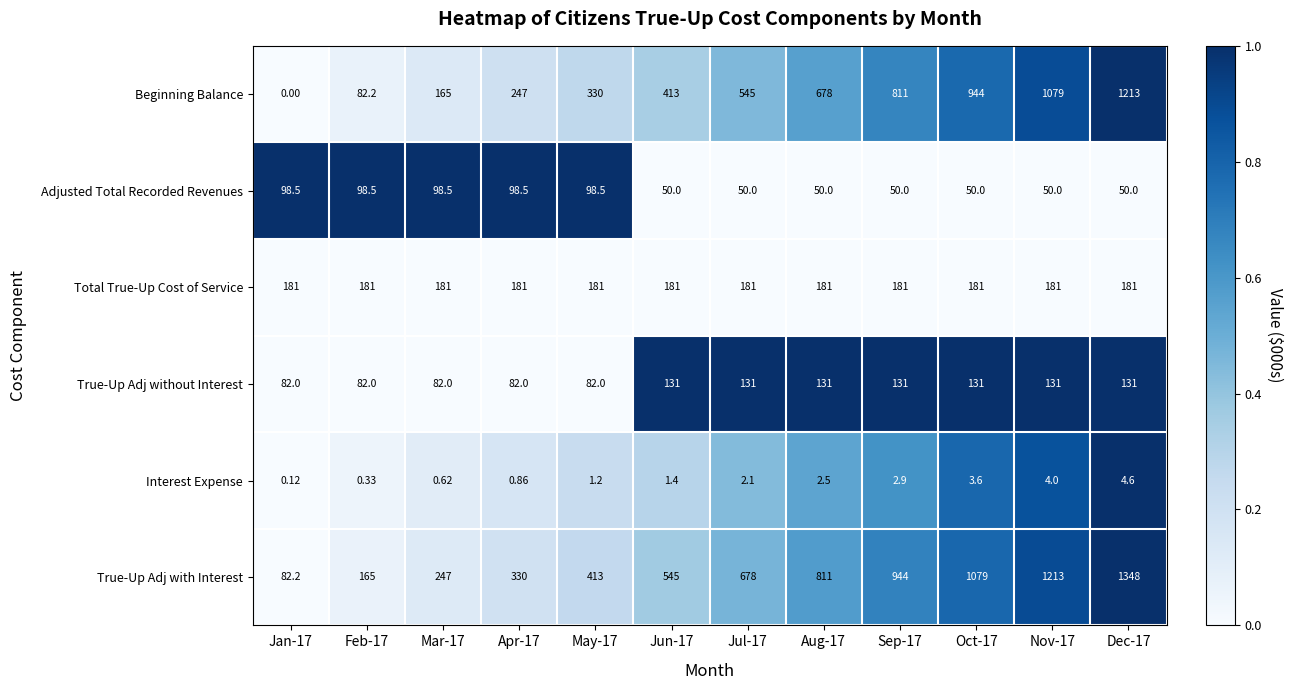

Which series changed the most between Sep-17 and Dec-17?

True-Up Adj with Interest